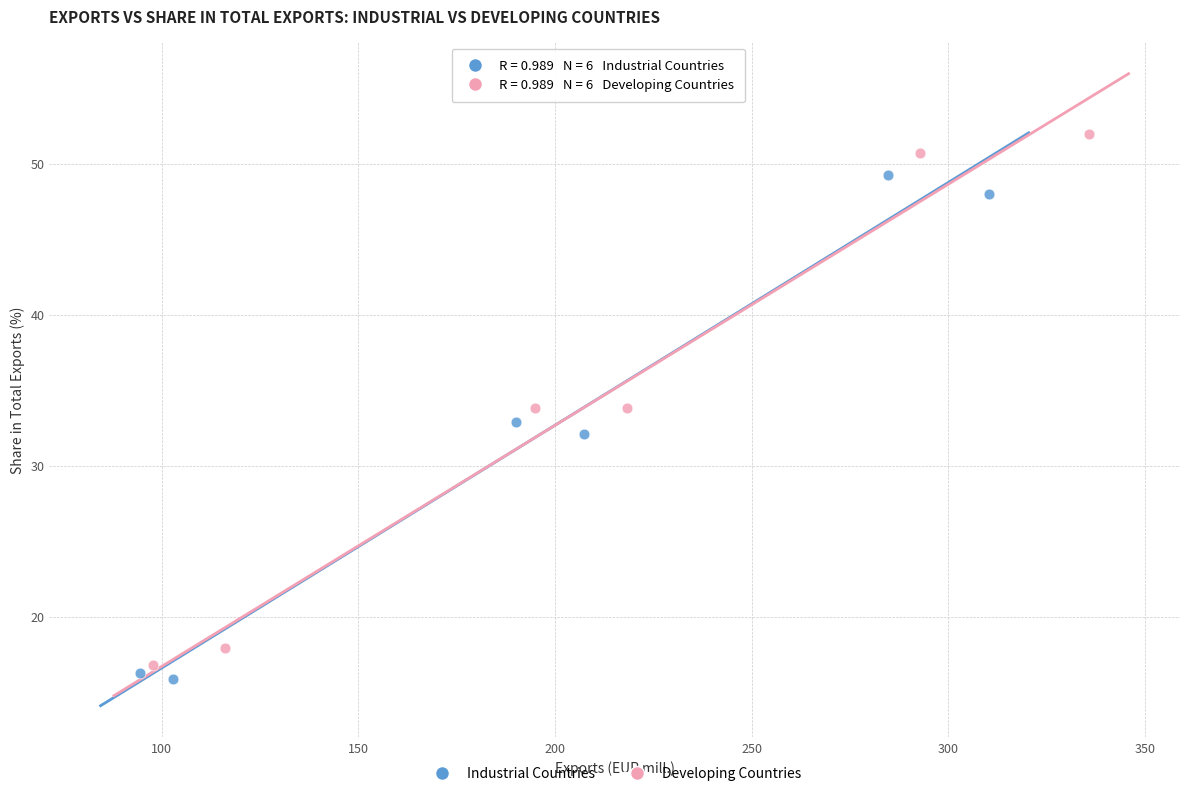

Which series contains the highest Y value?

Developing Countries